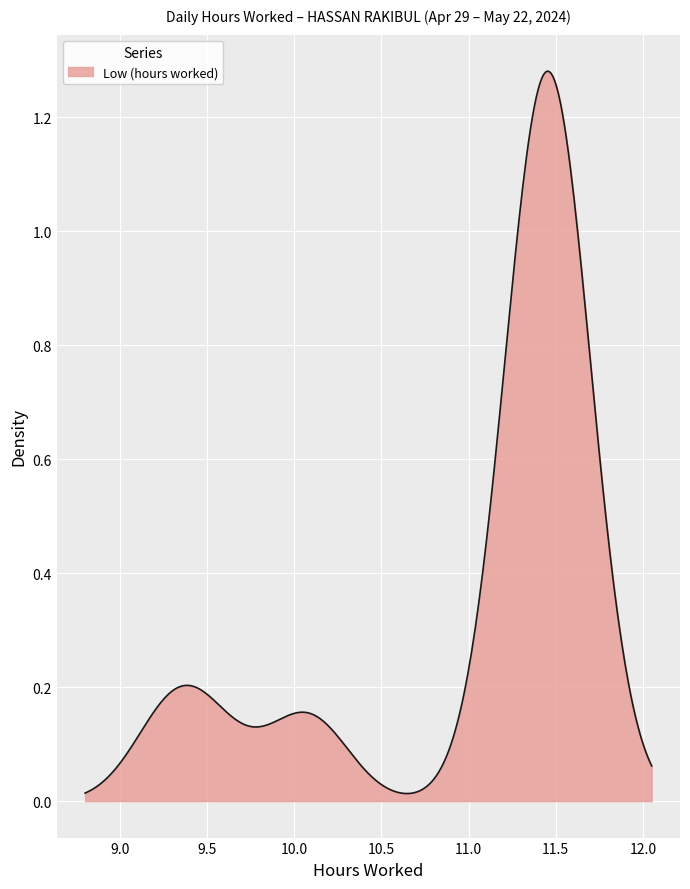

How many lines are shown in the chart?

1